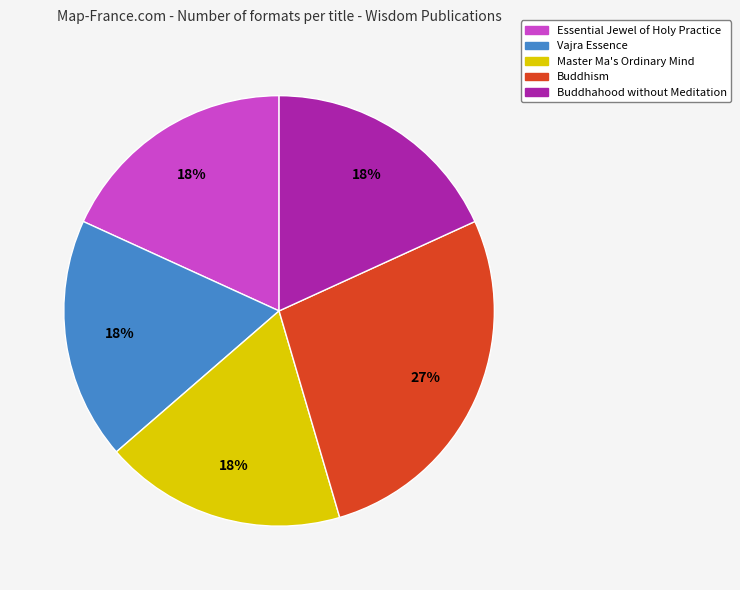

Which slice is the largest?

Buddhism